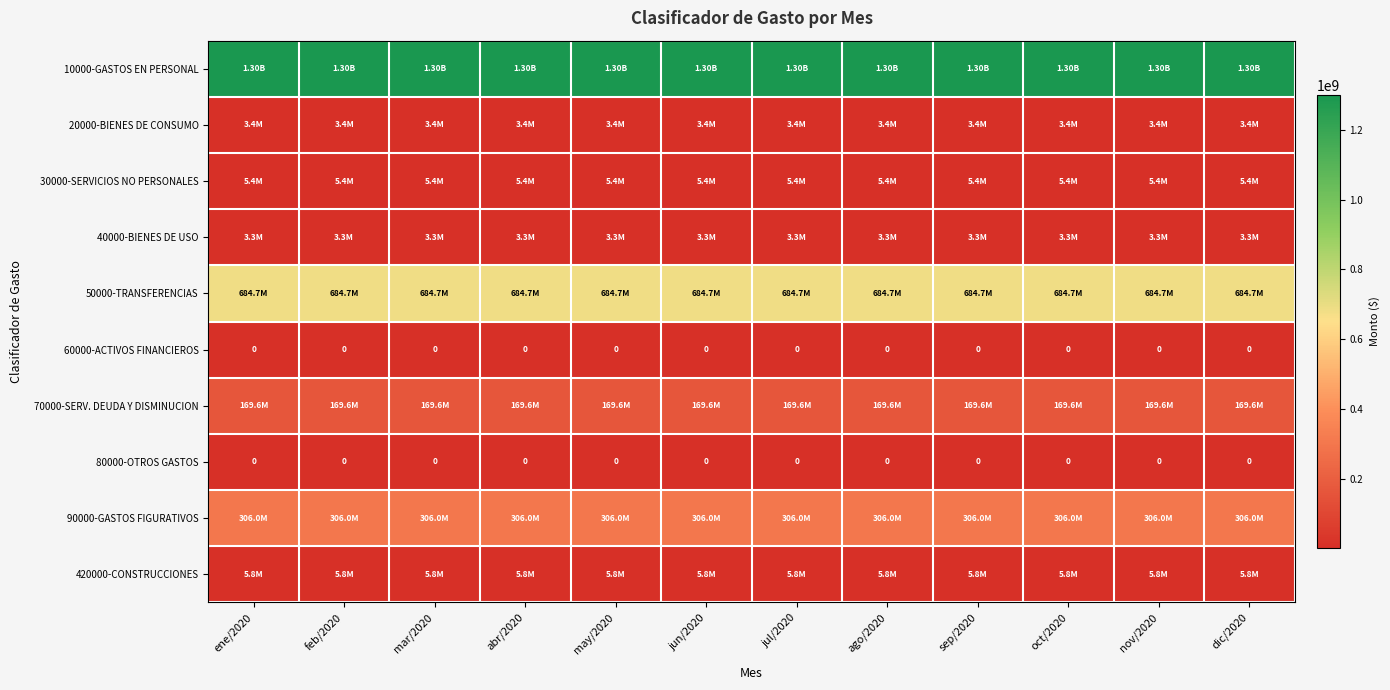

How many categories are shown in the chart?

12